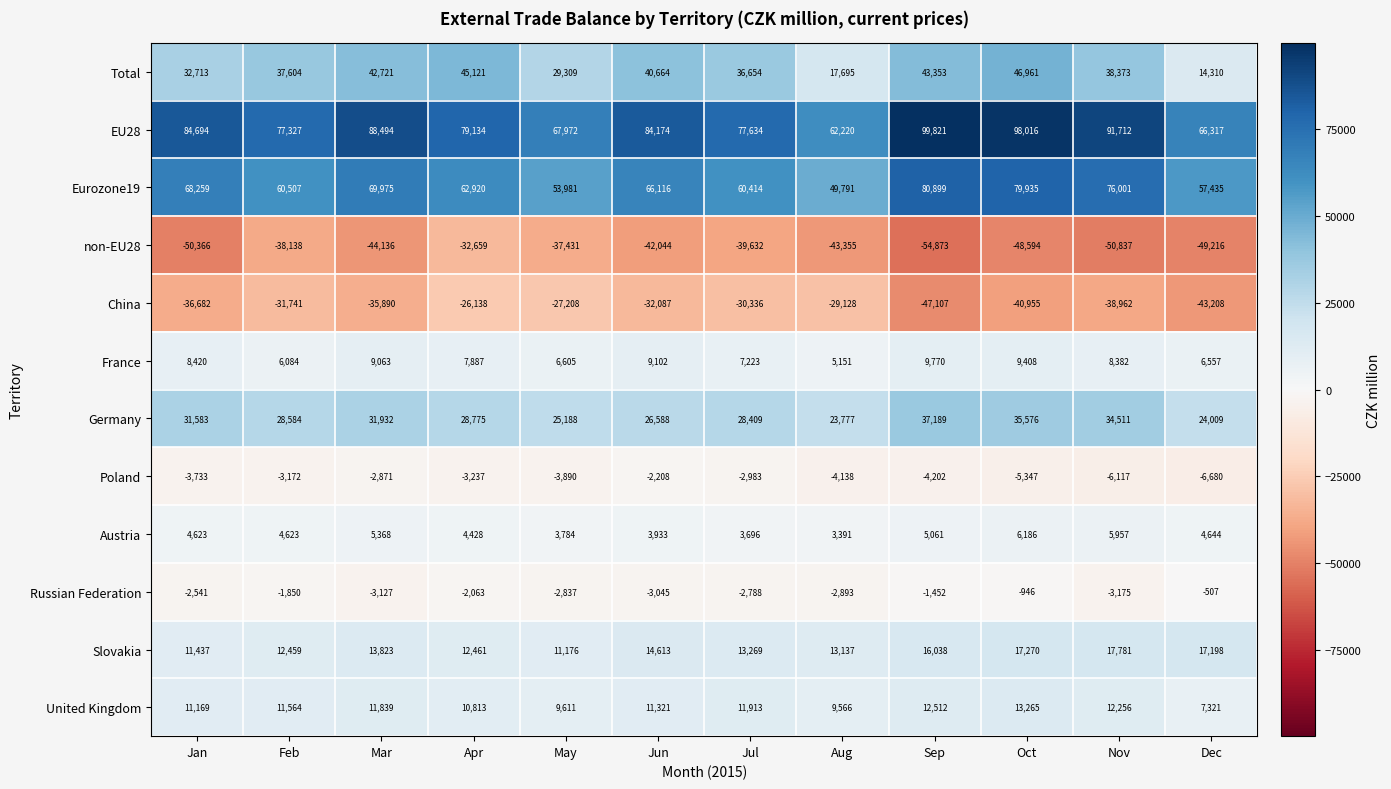

What is the difference between the highest and lowest values at Jan?

135060